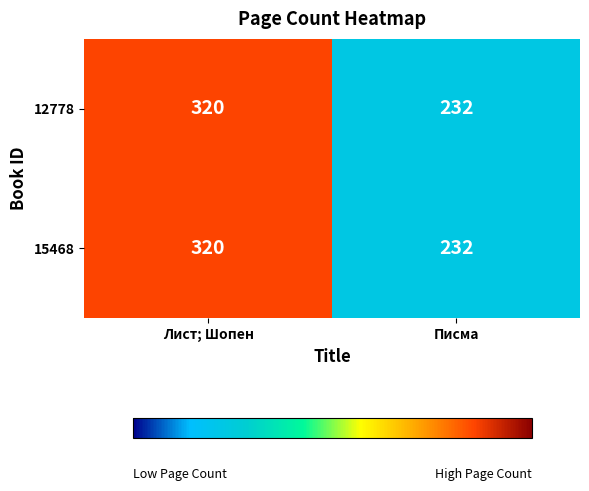

How many data points in 12778 are less than 320?

1